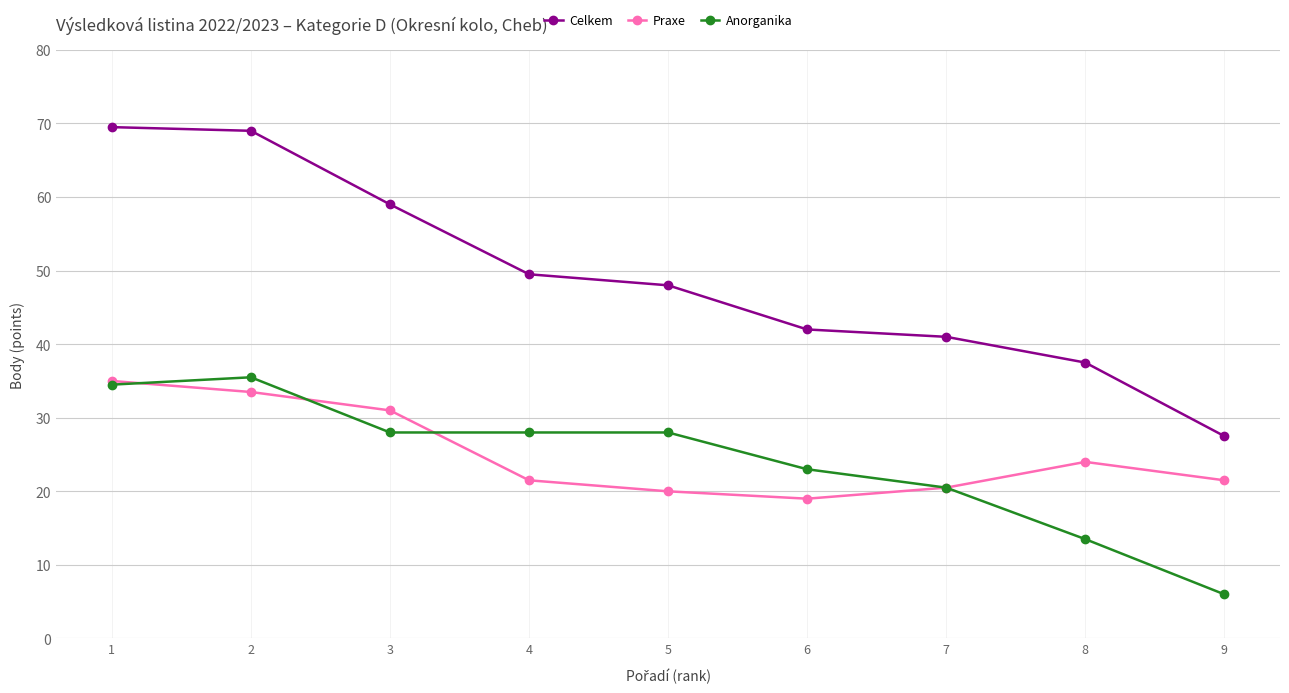

What is the sum of all Celkem values?

443.0